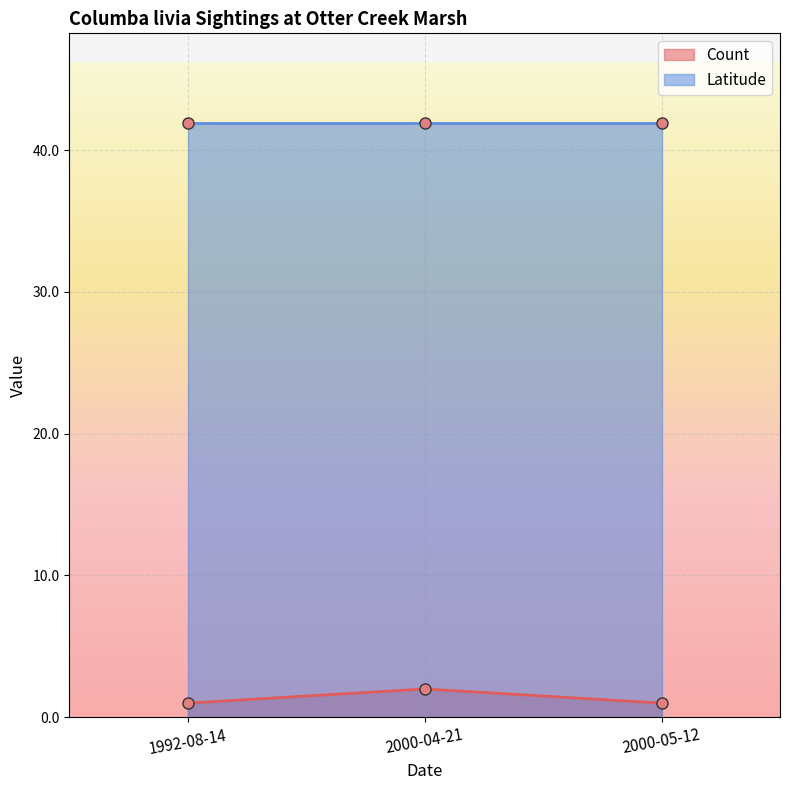

What is the approximate value at 2000-04-21?

2